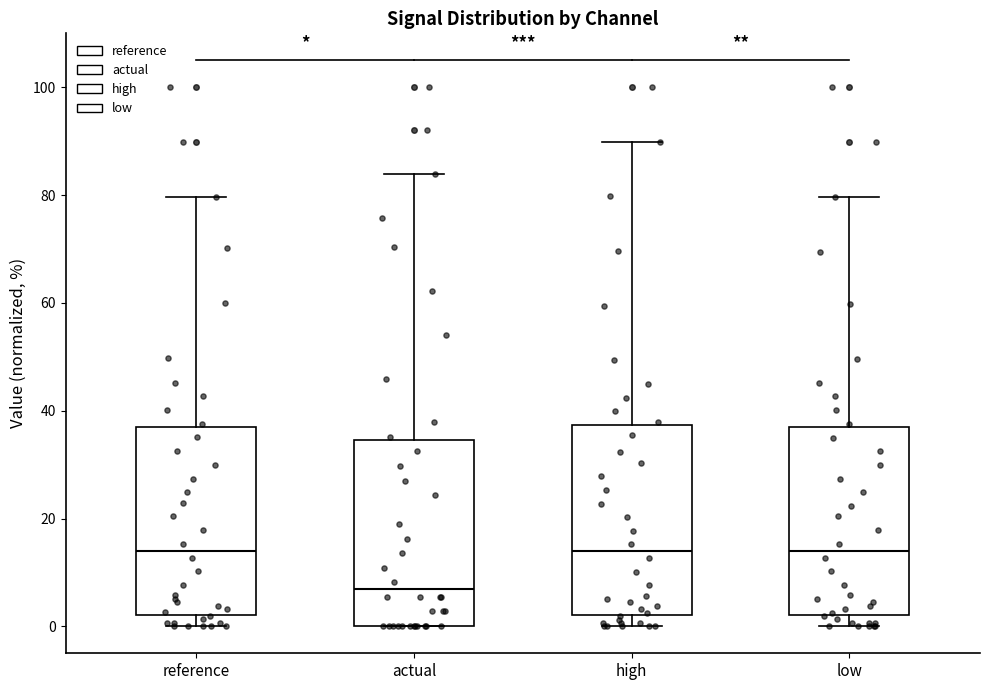

Reading left to right, transcribe this box plot: for each box, give where its median line is, the range the box spans, and where its two whiskers end, as read against the y-axis. The values are not printed on the chart, so give them approximately, as read against the axis.

reference: median 14, box 2 to 36, whiskers 0 to 80
actual: median 6, box 0 to 34, whiskers 0 to 84
high: median 14, box 2 to 38, whiskers 0 to 90
low: median 14, box 2 to 36, whiskers 0 to 80